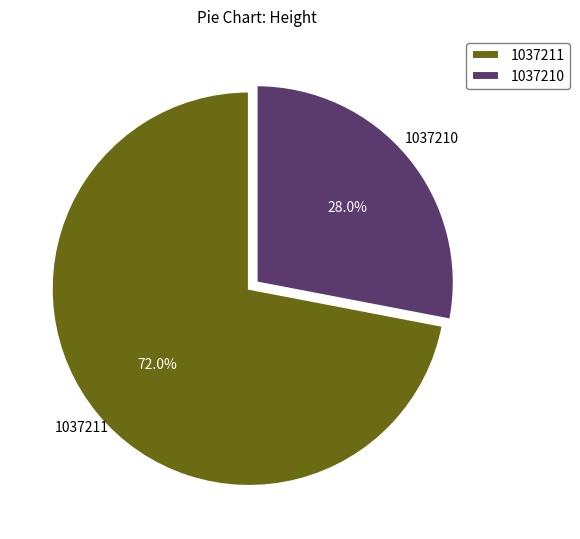

To the nearest percent, what is the combined percentage of 1037210 and 1037211?

100%